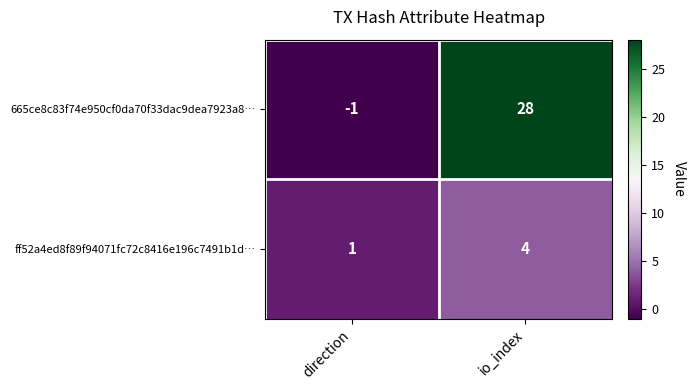

Count the number of categories in the chart.

2